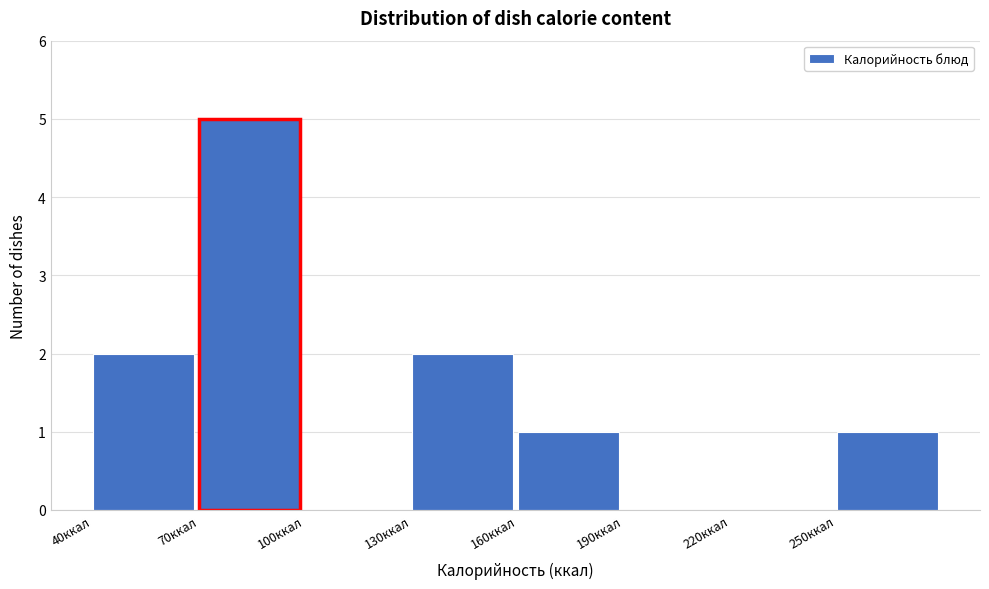

Reading left to right, transcribe this chart: for each bar, give the range it covers on the x-axis and its height. The values are not printed on the chart, so give them approximately, as read against the axis.

40 to 70: 2
70 to 100: 5
100 to 130: 0
130 to 160: 2
160 to 190: 1
190 to 220: 0
220 to 250: 0
250 to 280: 1